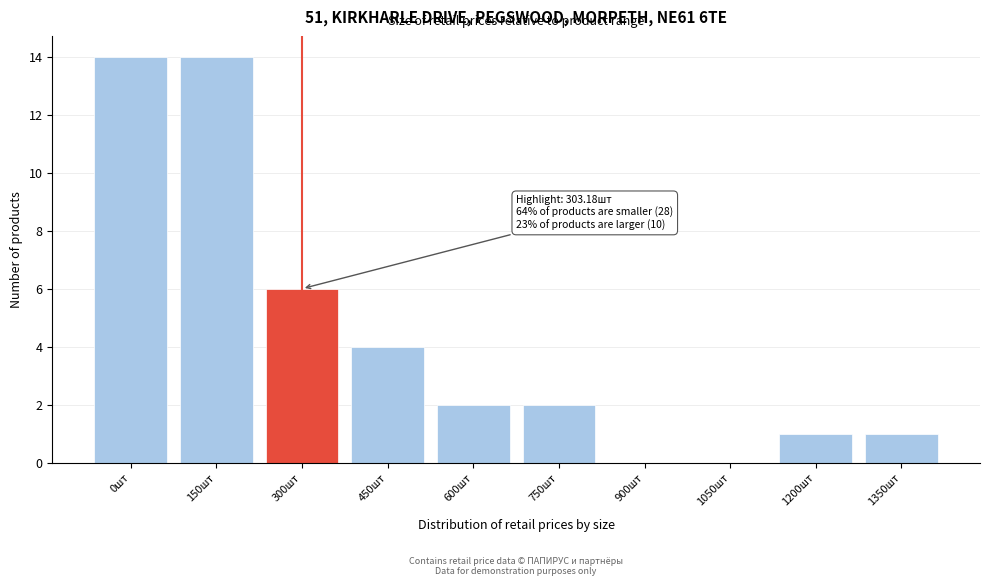

Reading left to right, what are all the values shown in this chart?

0шт=14	150шт=14	300шт=6	450шт=4	600шт=2	750шт=2	900шт=0	1050шт=0	1200шт=1	1350шт=1